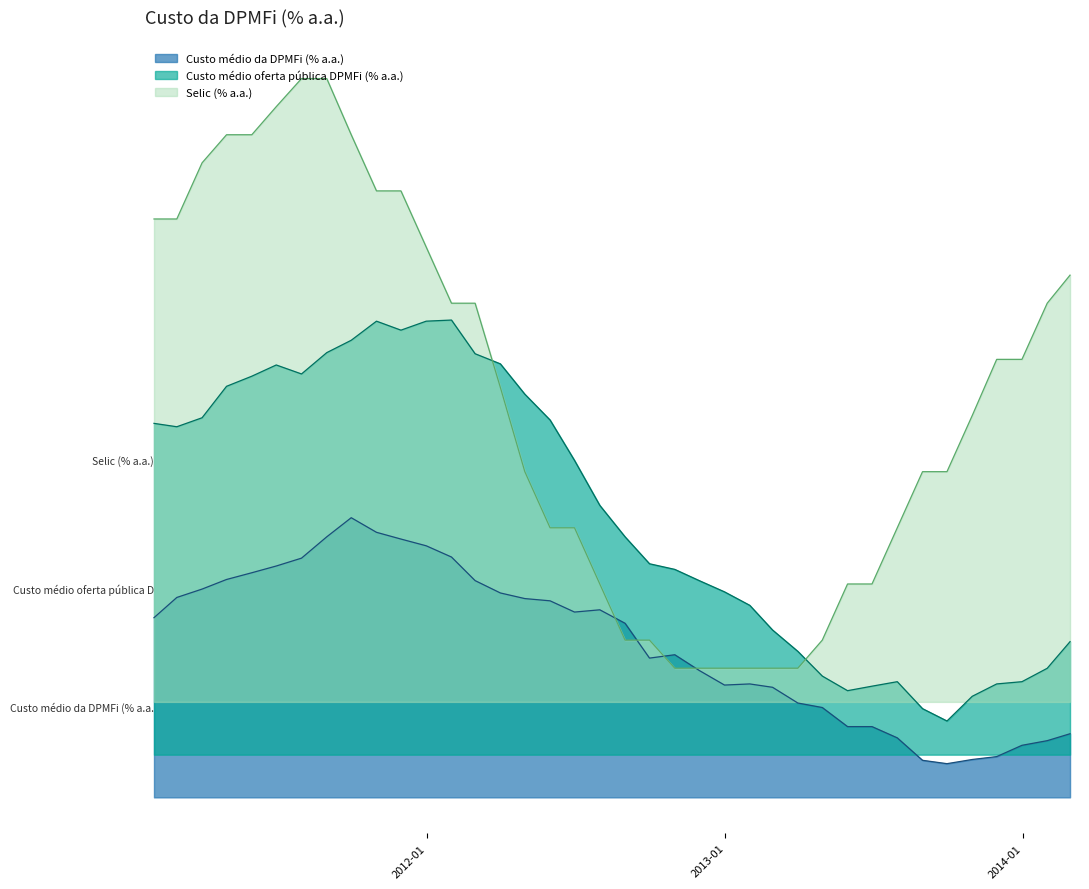

Reading right to left, transcribe all the data shown in this chart.

Custo médio da DPMFi (% a.a.): 10.9	10.8	10.8	10.7	10.6	10.6	10.6	10.8	10.9	10.9	11.1	11.1	11.3	11.3	11.3	11.4	11.6	11.5	11.8	12.0	11.9	12.1	12.1	12.1	12.2	12.4	12.5	12.6	12.7	12.8	12.6	12.4	12.4	12.3	12.2	12.2	12.1	11.9
Custo médio oferta pública DPMFi (% a.a.): 11.7	11.4	11.3	11.3	11.2	11.0	11.1	11.3	11.3	11.2	11.4	11.6	11.8	12.0	12.1	12.2	12.3	12.4	12.6	12.9	13.3	13.7	13.9	14.2	14.2	14.6	14.5	14.5	14.5	14.4	14.3	14.1	14.2	14.0	14.0	13.7	13.6	13.6
Selic (% a.a.): 14.9	14.7	14.2	14.2	13.7	13.2	13.2	12.7	12.2	12.2	11.7	11.4	11.4	11.4	11.4	11.4	11.4	11.7	11.7	12.2	12.7	12.7	13.2	13.9	14.7	14.7	15.2	15.7	15.7	16.2	16.7	16.7	16.4	16.2	16.2	15.9	15.4	15.4